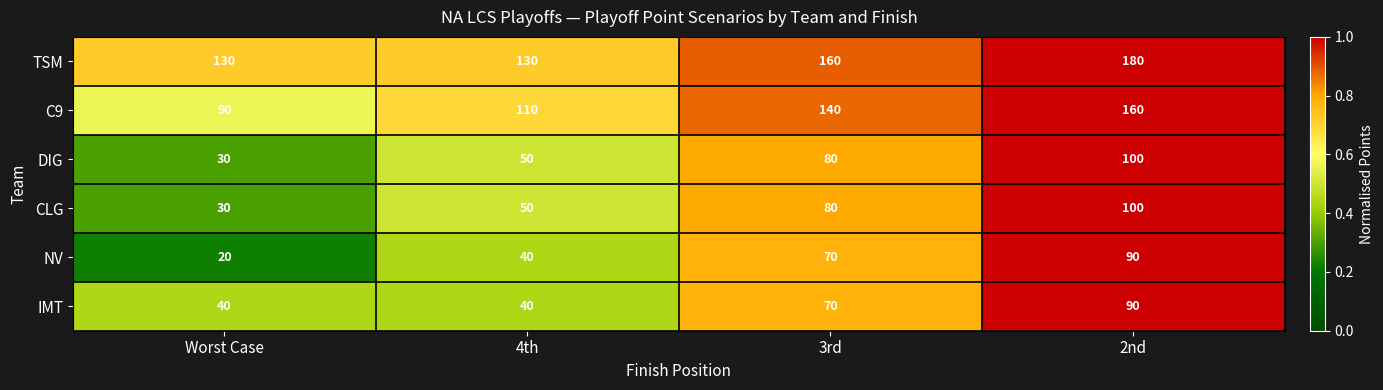

What is the greatest value displayed?

180